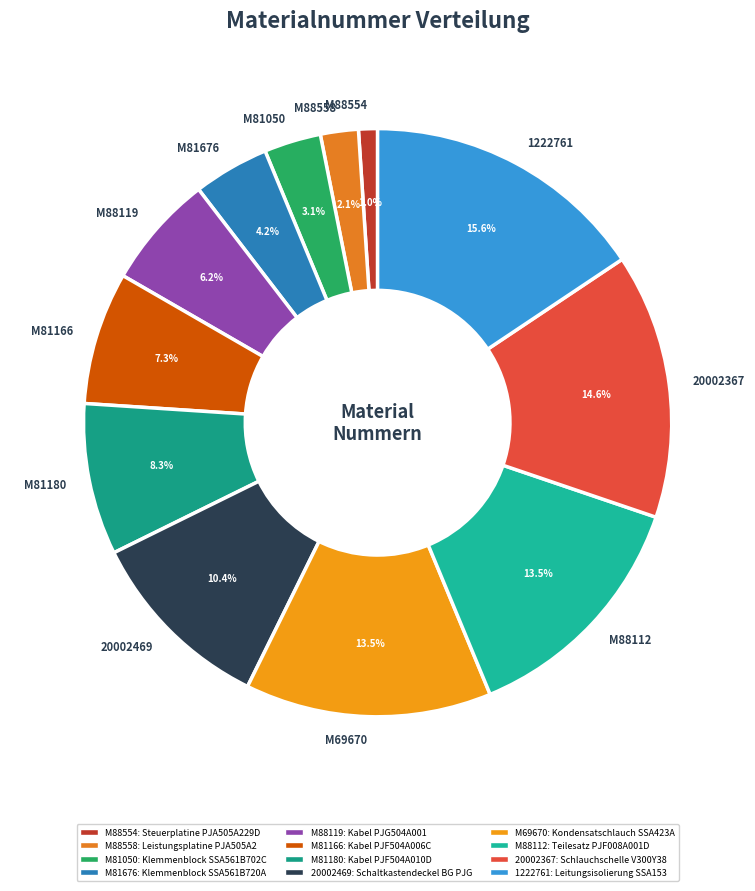

The M69670 slice represents 19% of the pie. True or false?

False